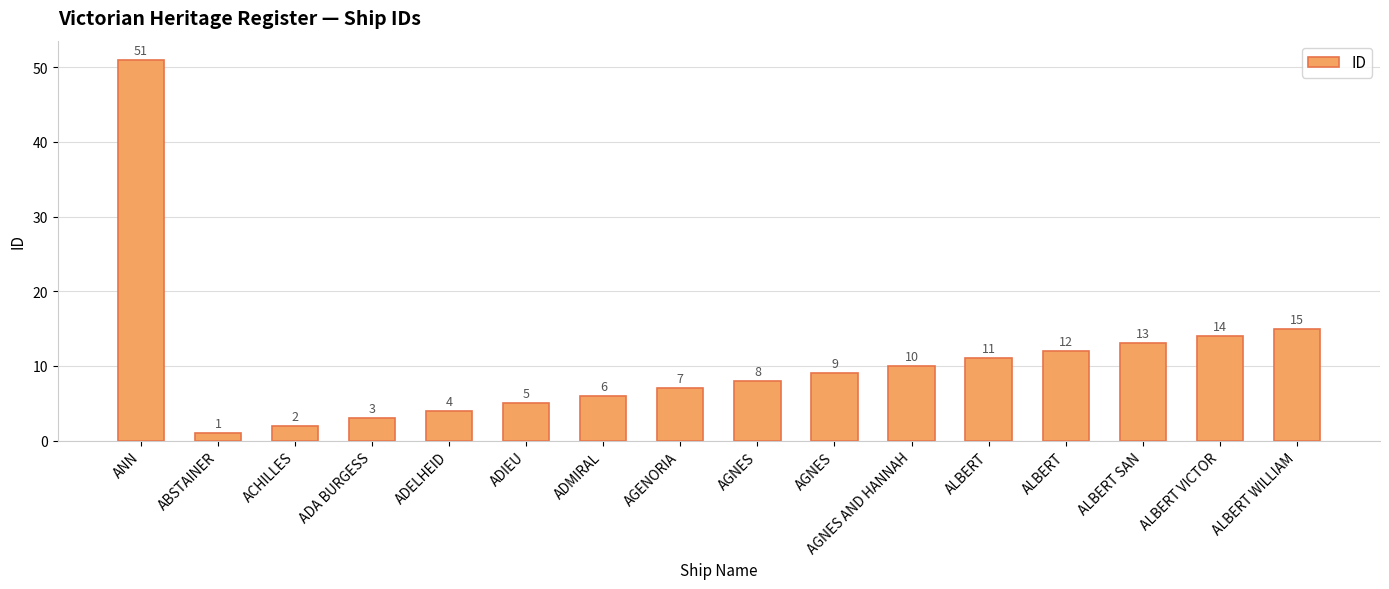

Reading left to right, what are all the values shown in this chart?

51	1	2	3	4	5	6	7	8	9	10	11	12	13	14	15